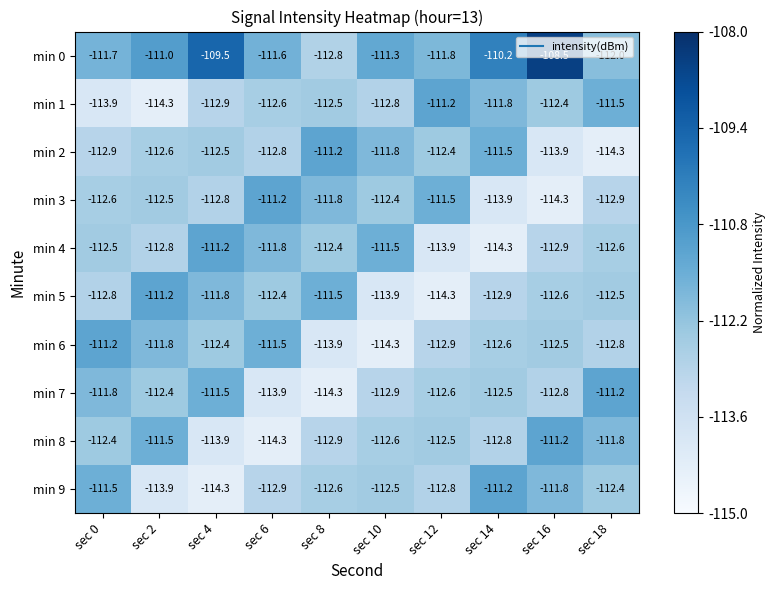

Is it true that min 6 equals -76.9 at sec 12?

False